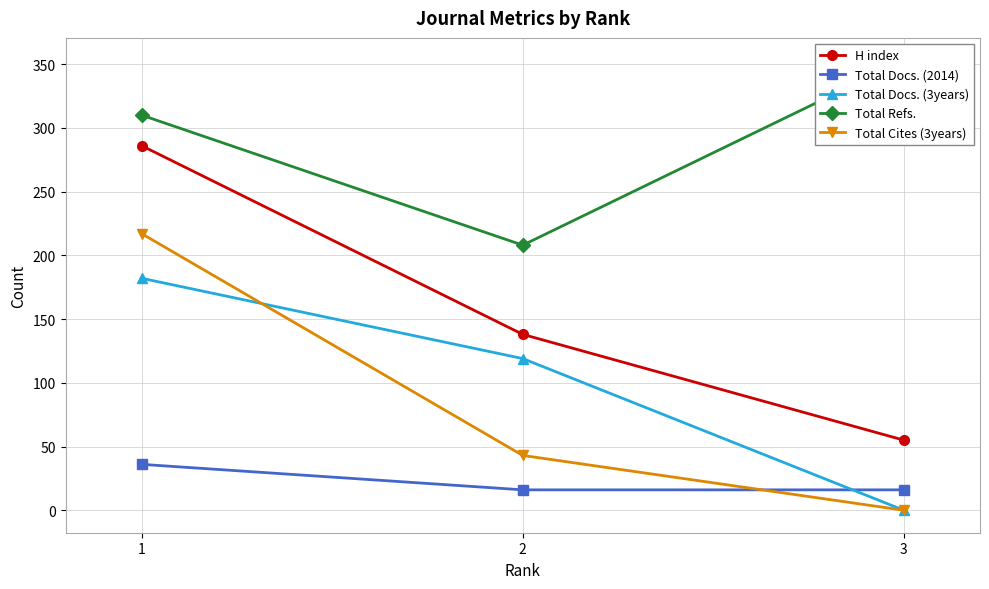

What is the maximum value shown in the chart?

353